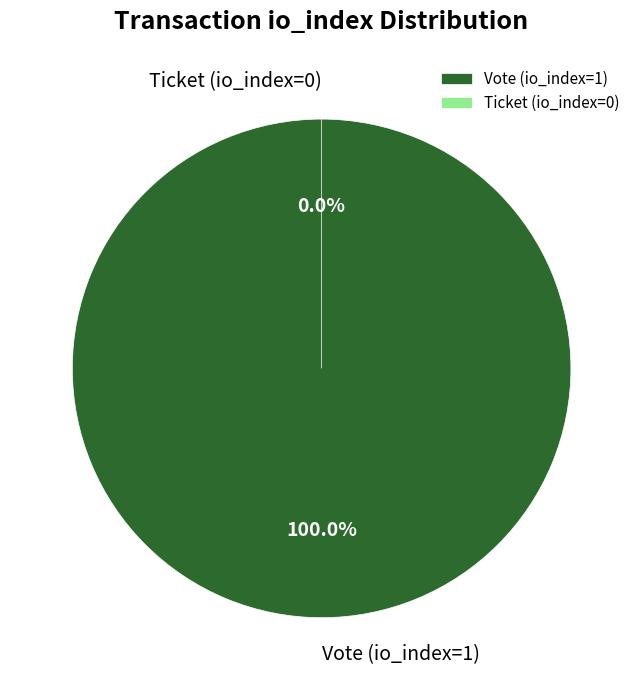

Which category has the biggest portion of the pie?

Vote (io_index=1)